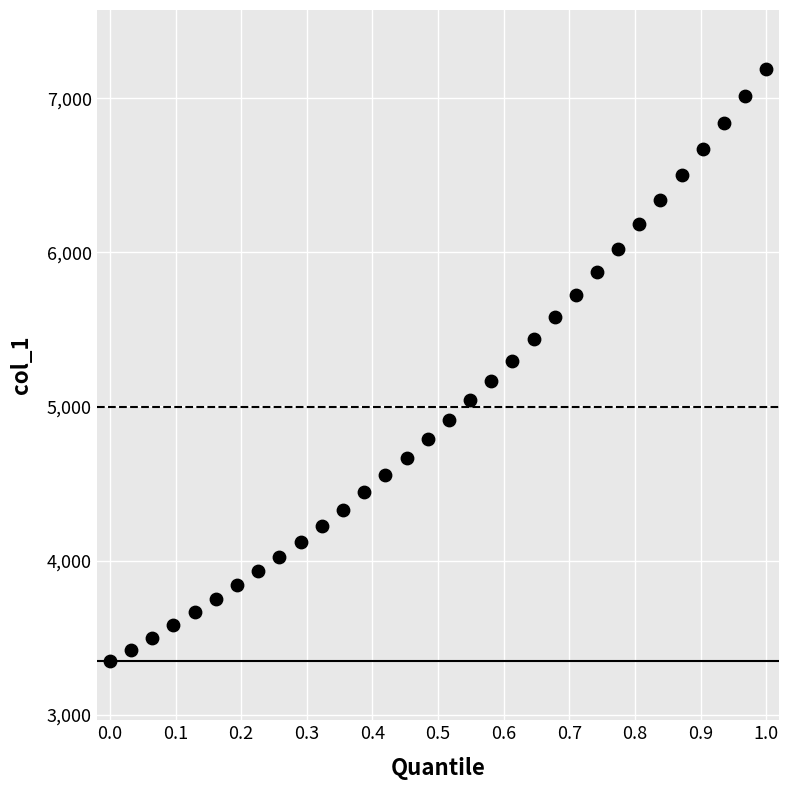

What is the range of Y values (max minus min)?

3839.3